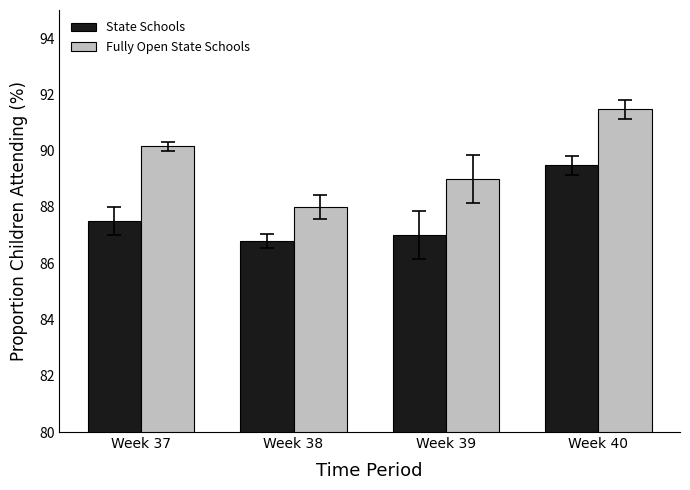

What is the maximum value shown in the chart?

91.5